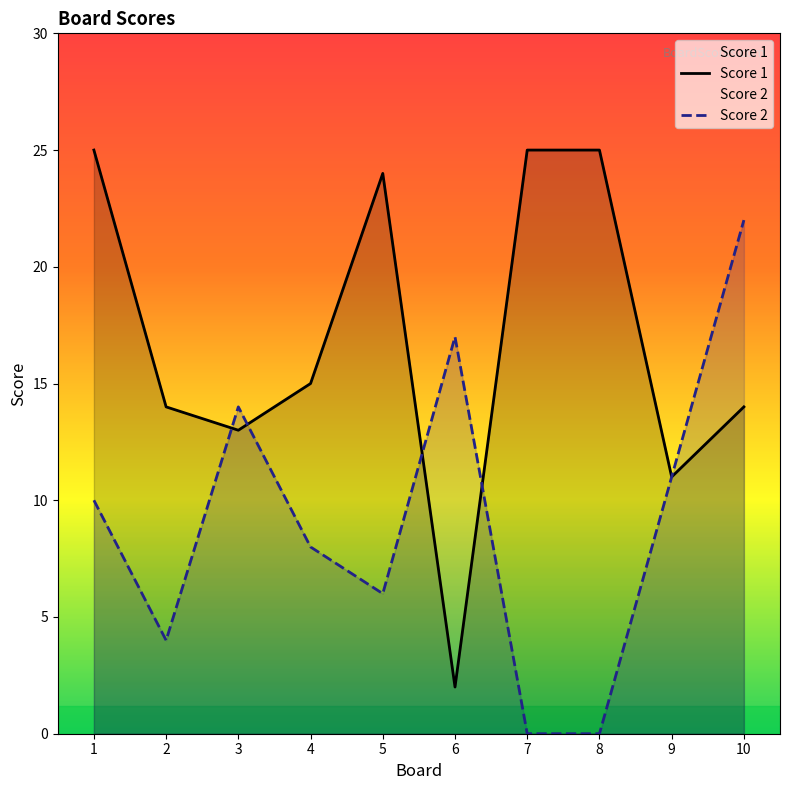

What is the difference between the maximum and minimum values in the Score 1 series?

23